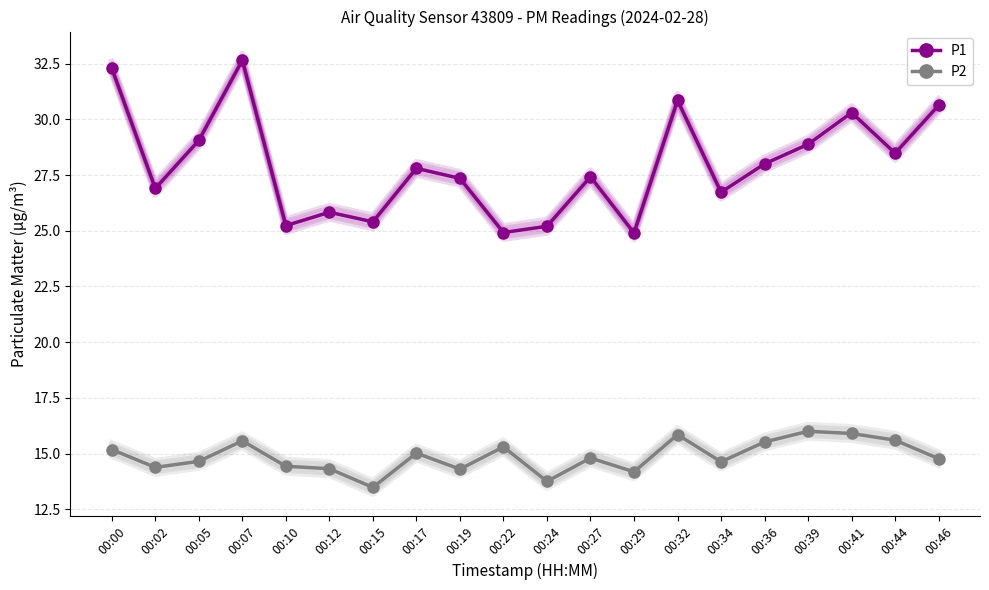

What is the value of the P2 point at the 14th from the left?

15.8